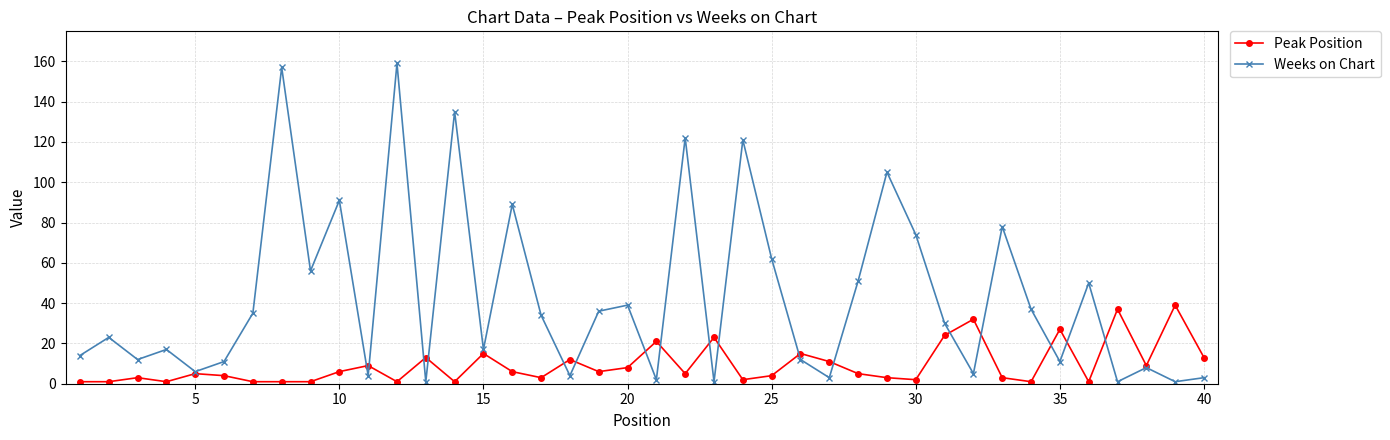

Rank the series by their maximum value, from highest to lowest.

Weeks on Chart, Peak Position